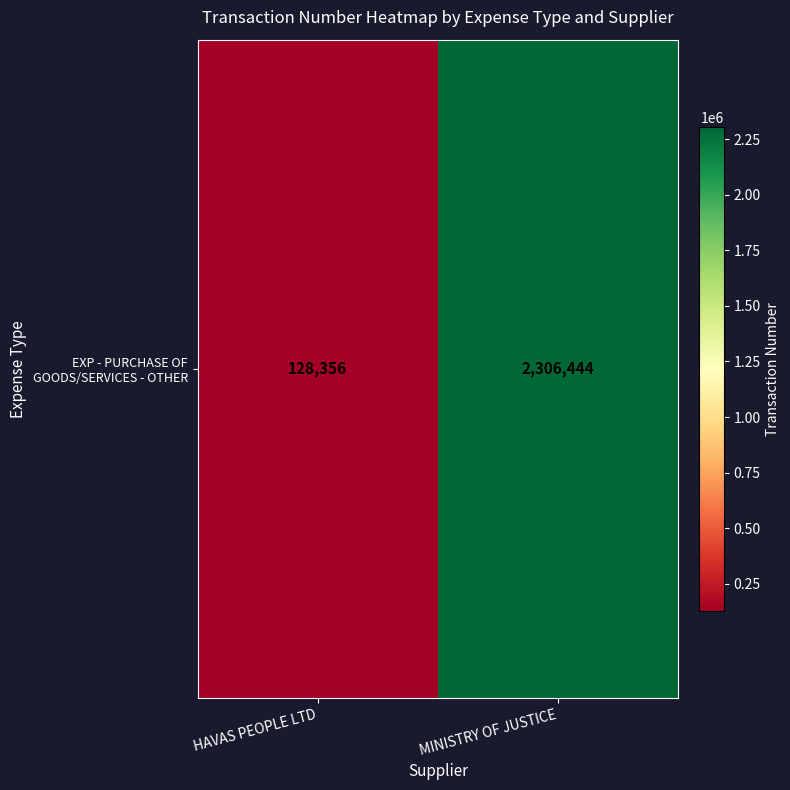

Reading left to right, transcribe all the data shown in this chart.

HAVAS PEOPLE LTD=128356	MINISTRY OF JUSTICE=2306444